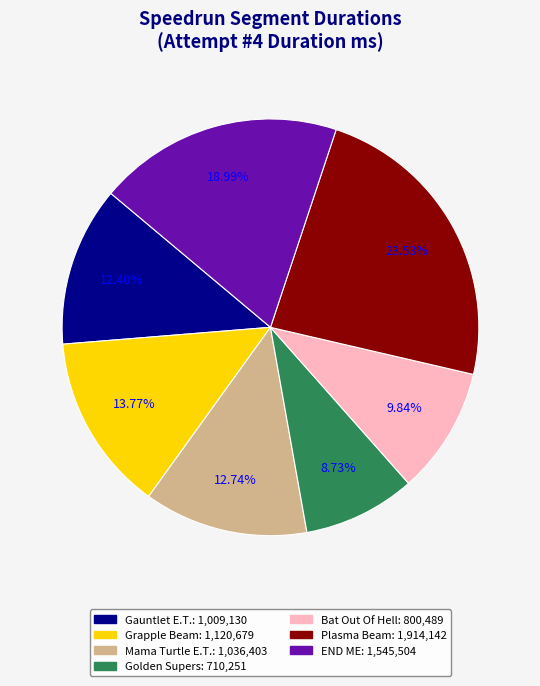

Between Grapple Beam and Golden Supers, which is larger?

Grapple Beam